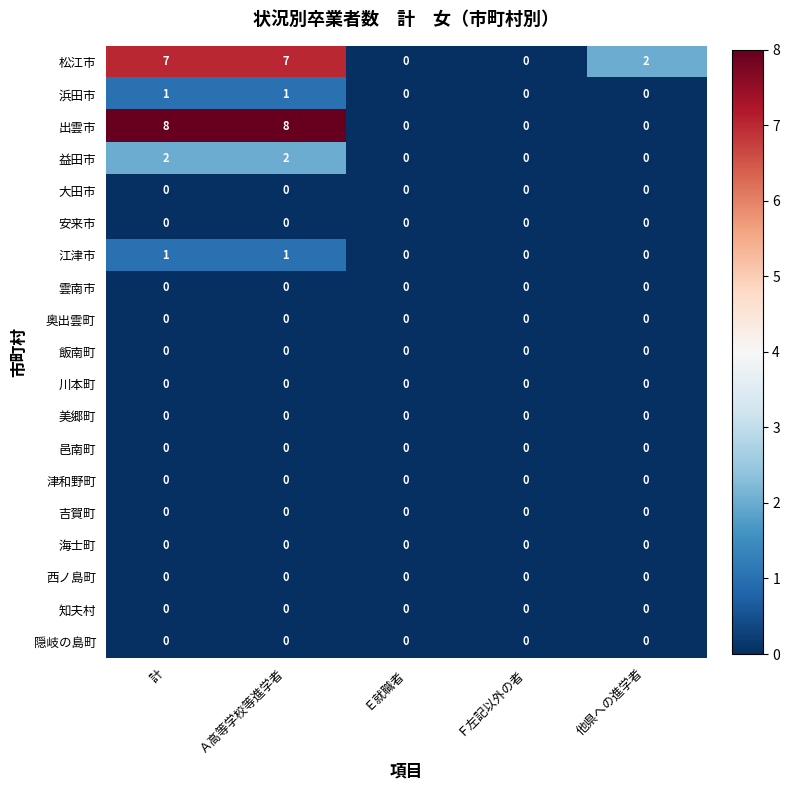

What is the maximum value shown in the chart?

8